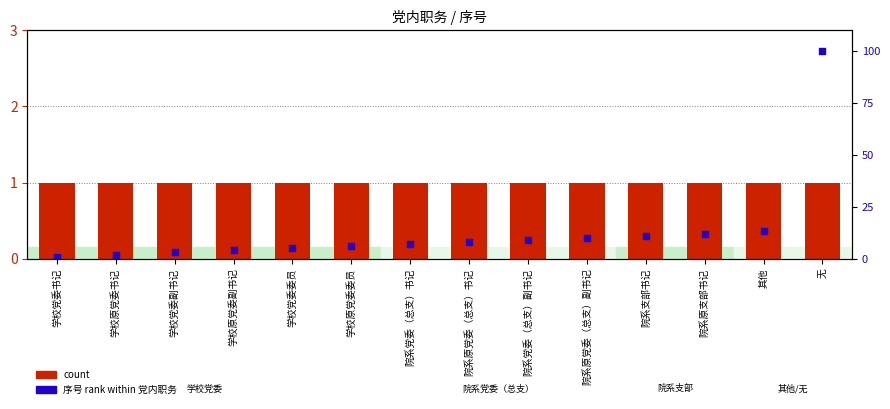

At how many categories does at least one series exceed 41?

1